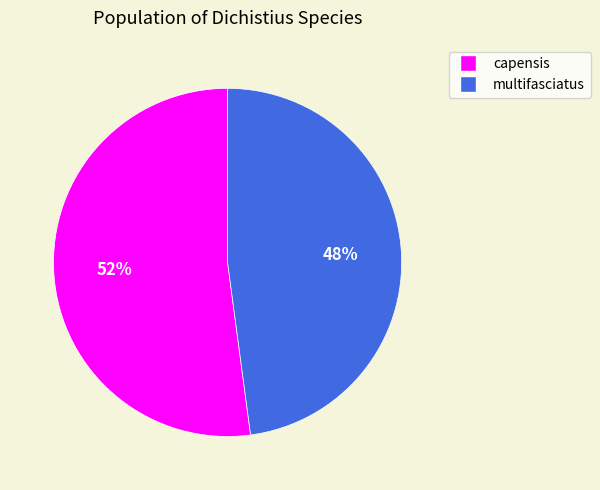

Approximately how many times larger is the value at multifasciatus compared to capensis?

0.9